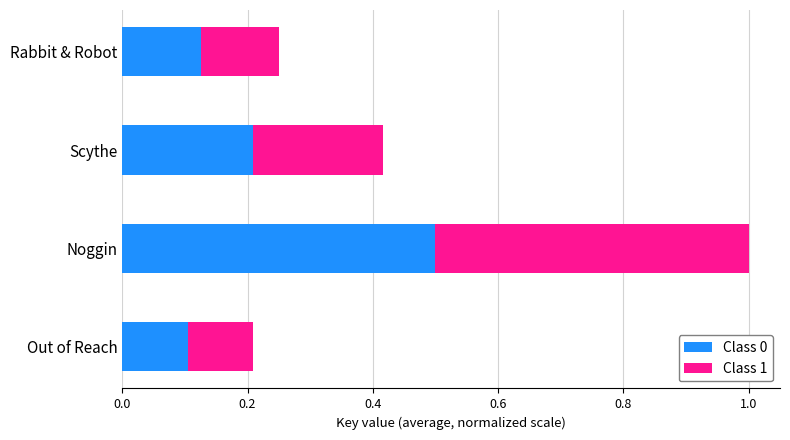

Count the Class 0 values in the range 0 to 1.

4